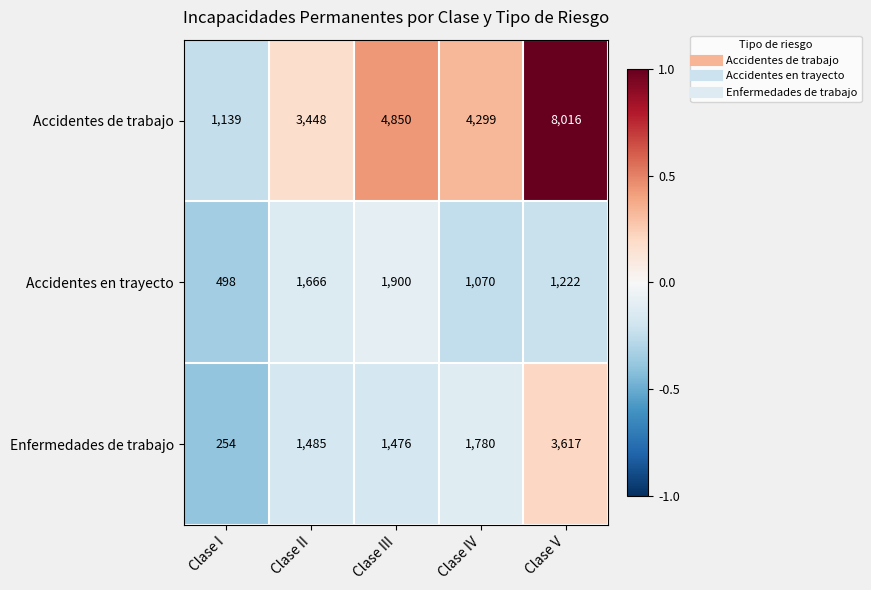

What is the difference between the maximum and minimum values in the Accidentes en trayecto series?

1402